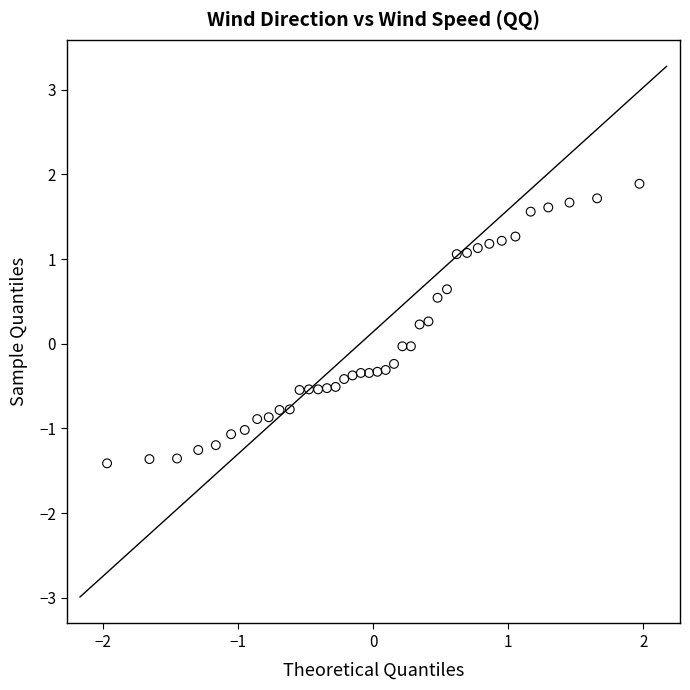

What is the range of X values (max minus min)?

3.9